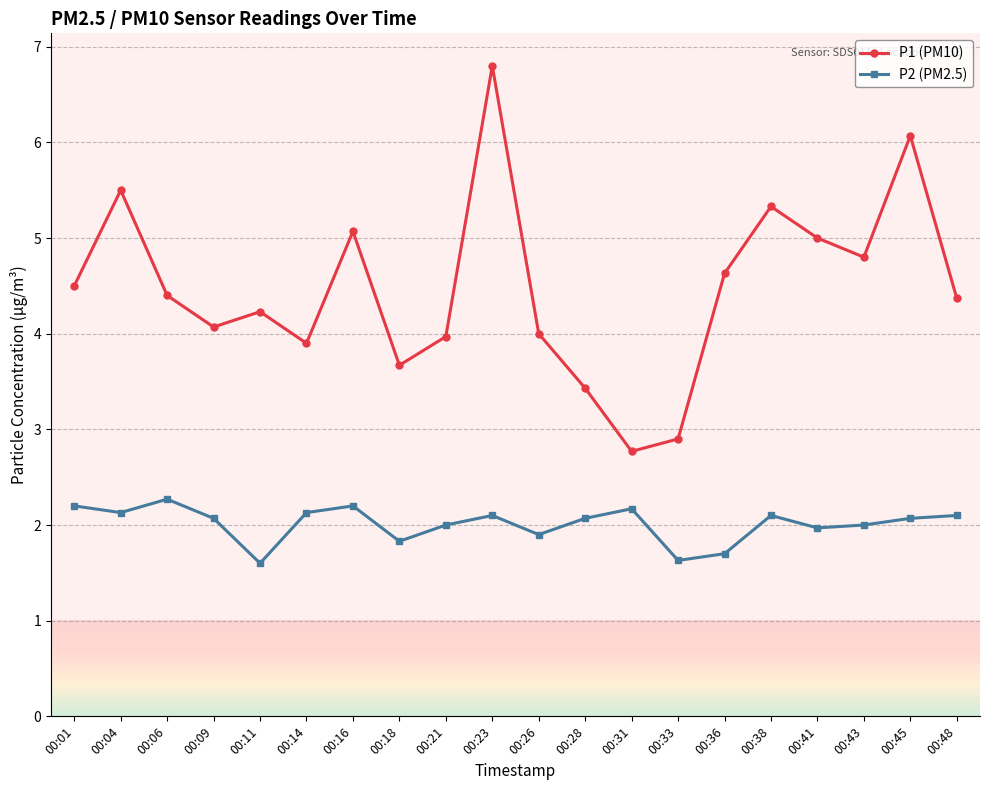

What is the sum of the P2 (PM2.5) values at 00:23 and 00:31?

4.3